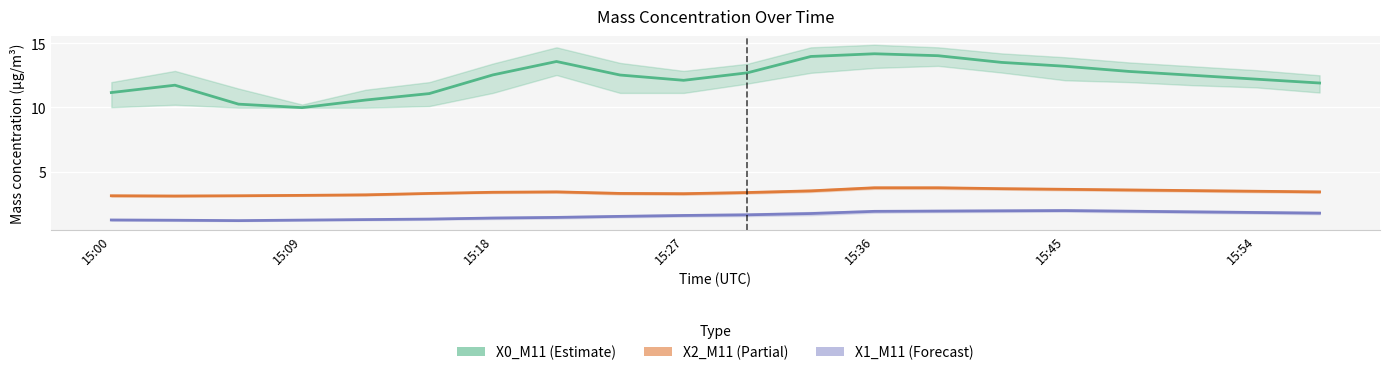

True or false: X2_M11 (Partial) and X0_M11 (Estimate) cross at least once.

False